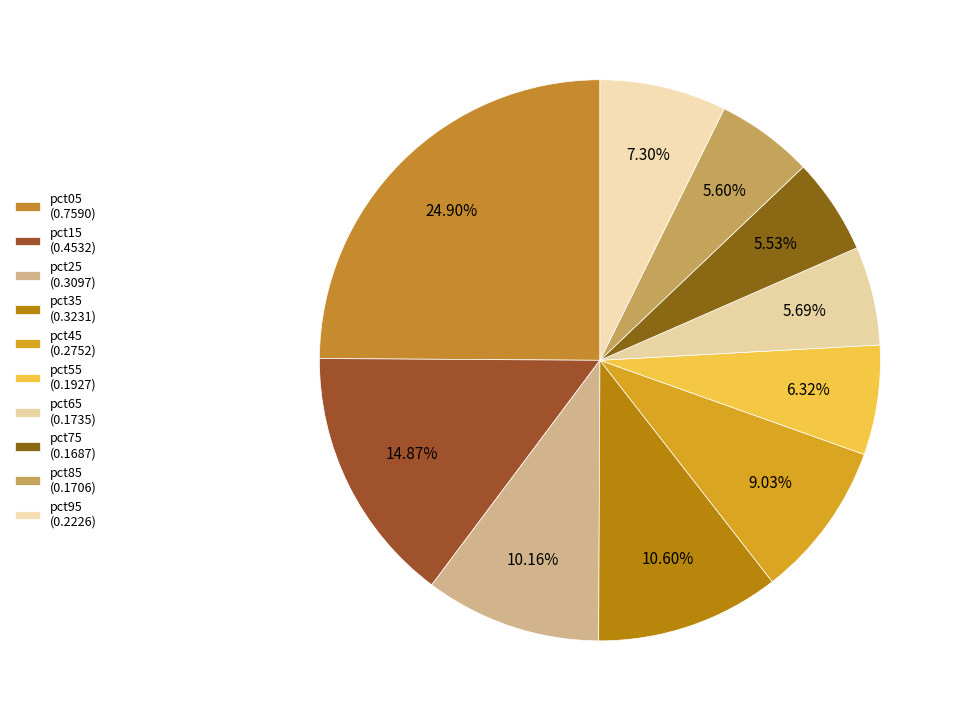

Does any single category account for the majority?

No